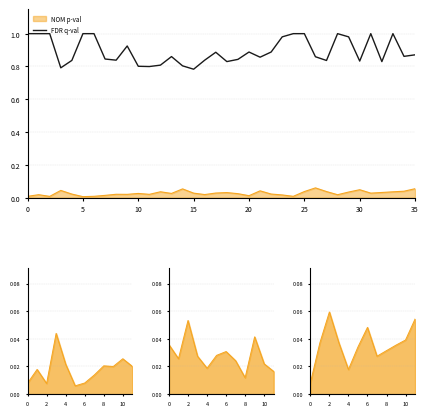

What is the difference between the second highest and minimum values?

0.2